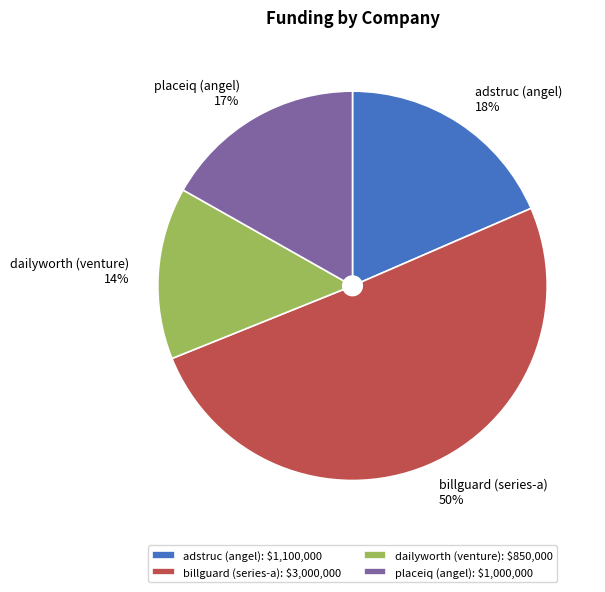

Which slice is the largest?

billguard (series-a)